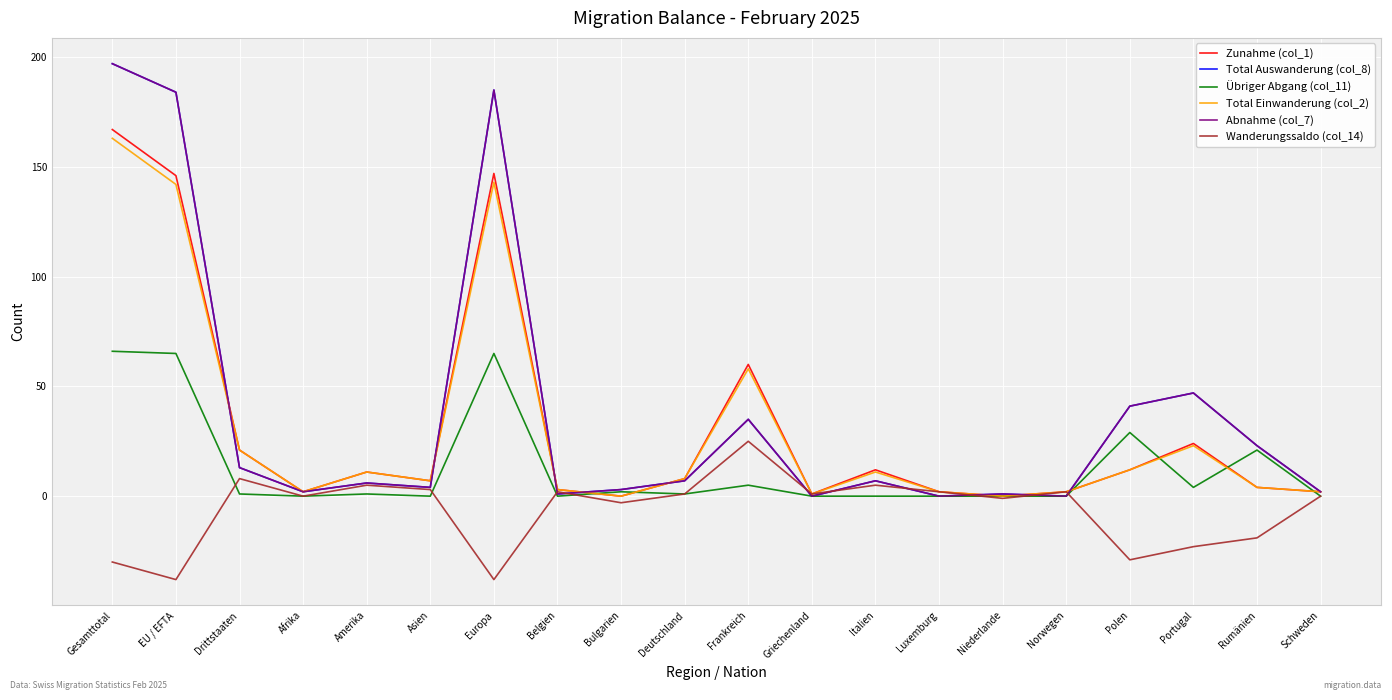

What is the label of the 5th point from the left?

Amerika